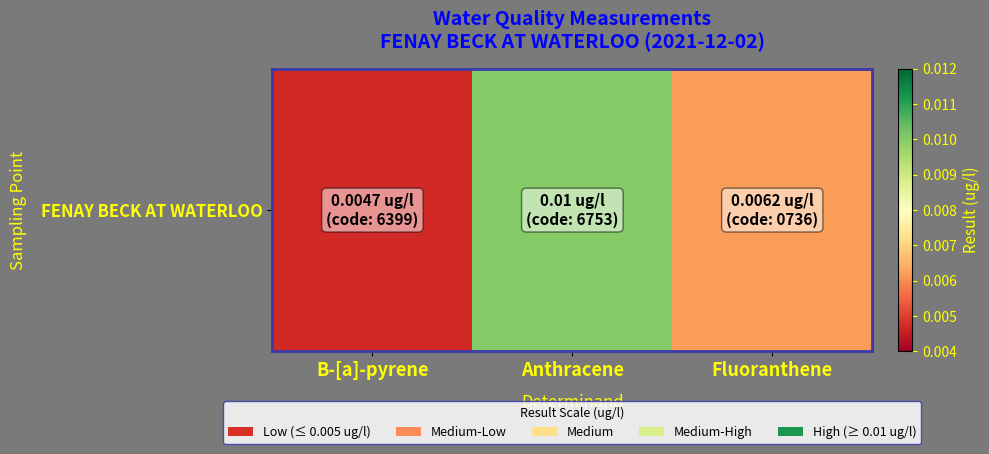

The value at Fluoranthene is 0.0. True or false?

True